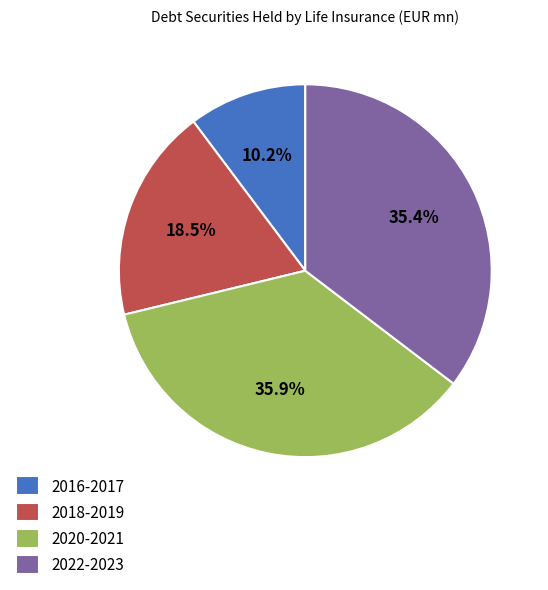

Is the sum of 2018-2019 and 2016-2017 greater than half?

No